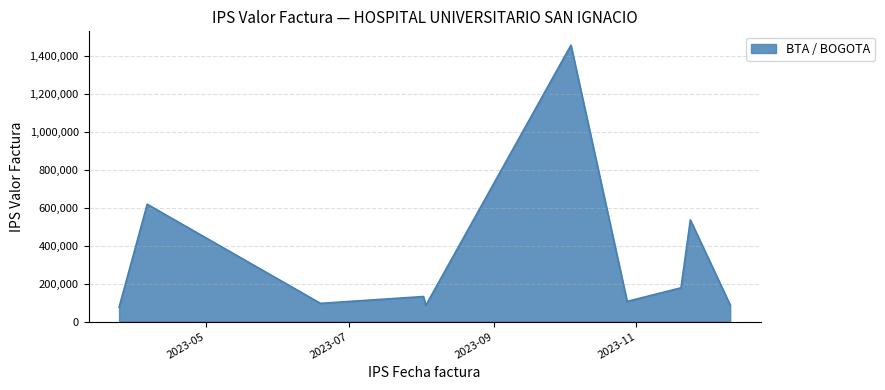

What is the smallest value displayed?

75410